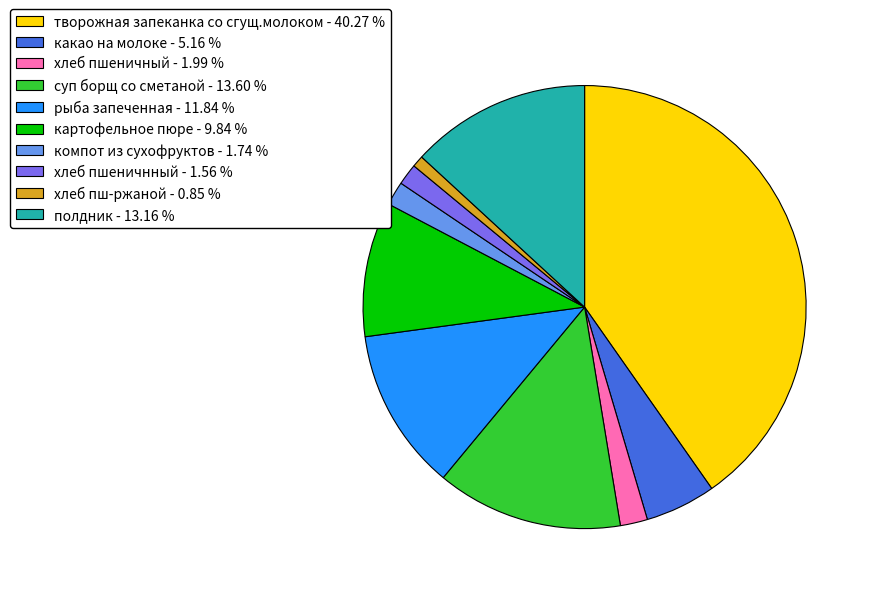

The рыба запеченная slice represents 12% of the pie. True or false?

True